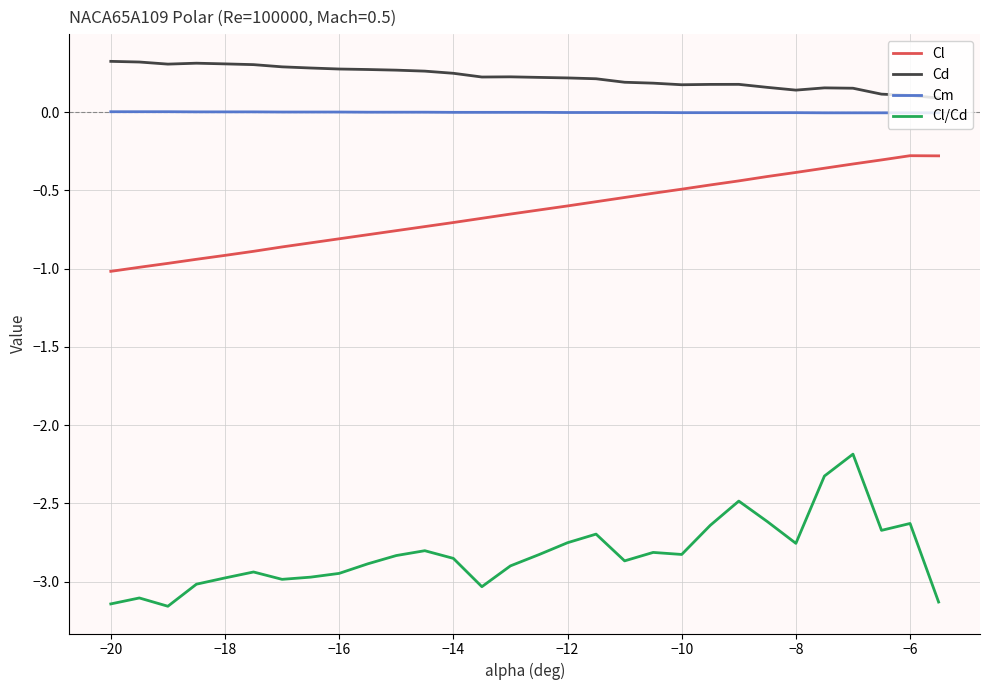

True or false: Cm and Cl intersect in this chart.

False